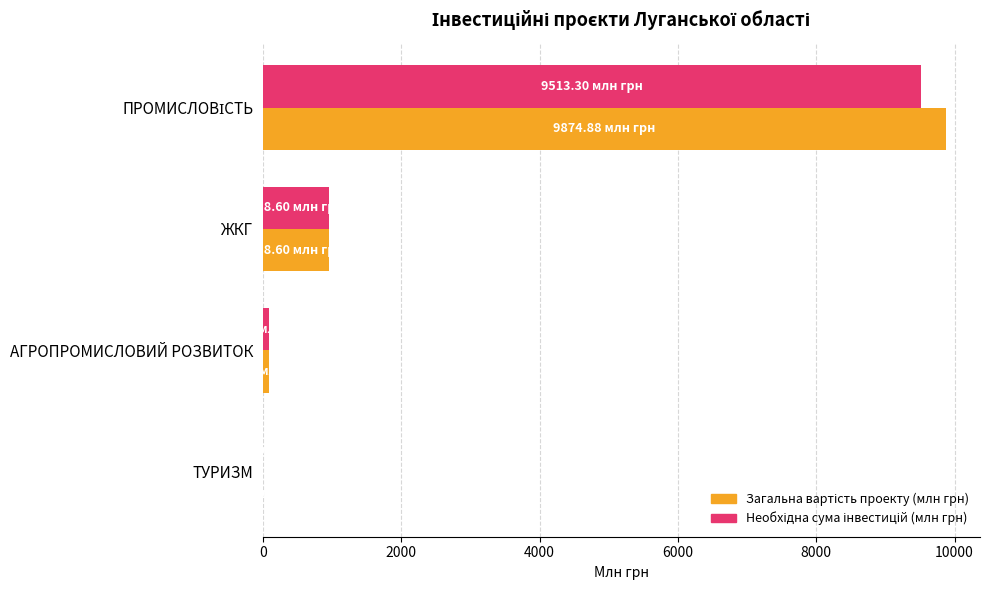

What is the total value across all series at ЖКГ?

1917.2